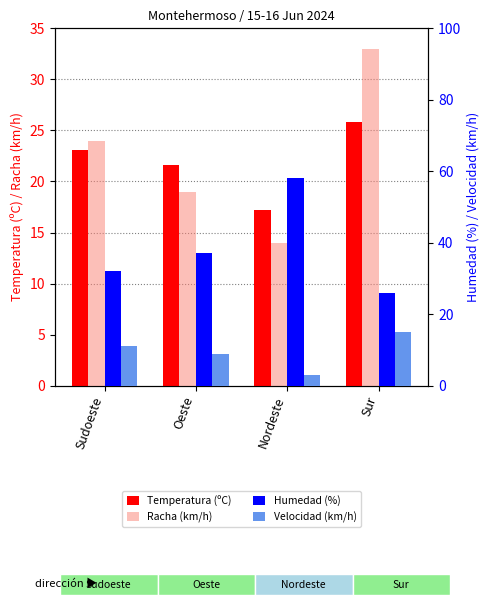

How many bars are there in each group?

4